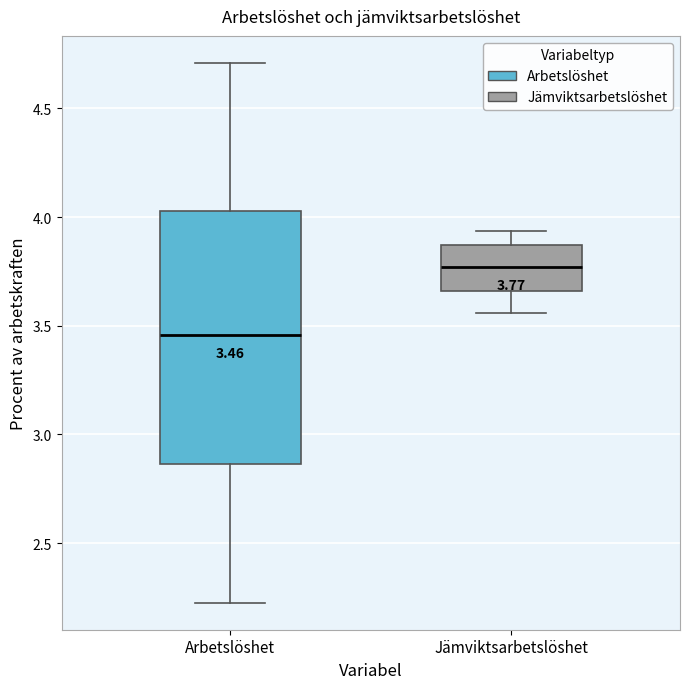

Comparing the boxes themselves (not the whiskers), which one is the tallest?

Arbetslöshet